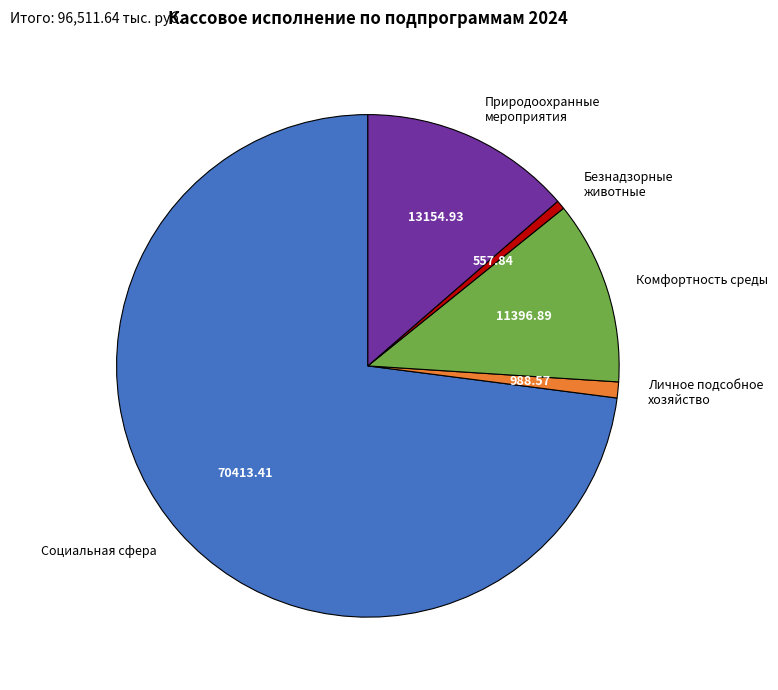

Approximately how many times larger is the value at Комфортность среды compared to Безнадзорные животные?

20.4